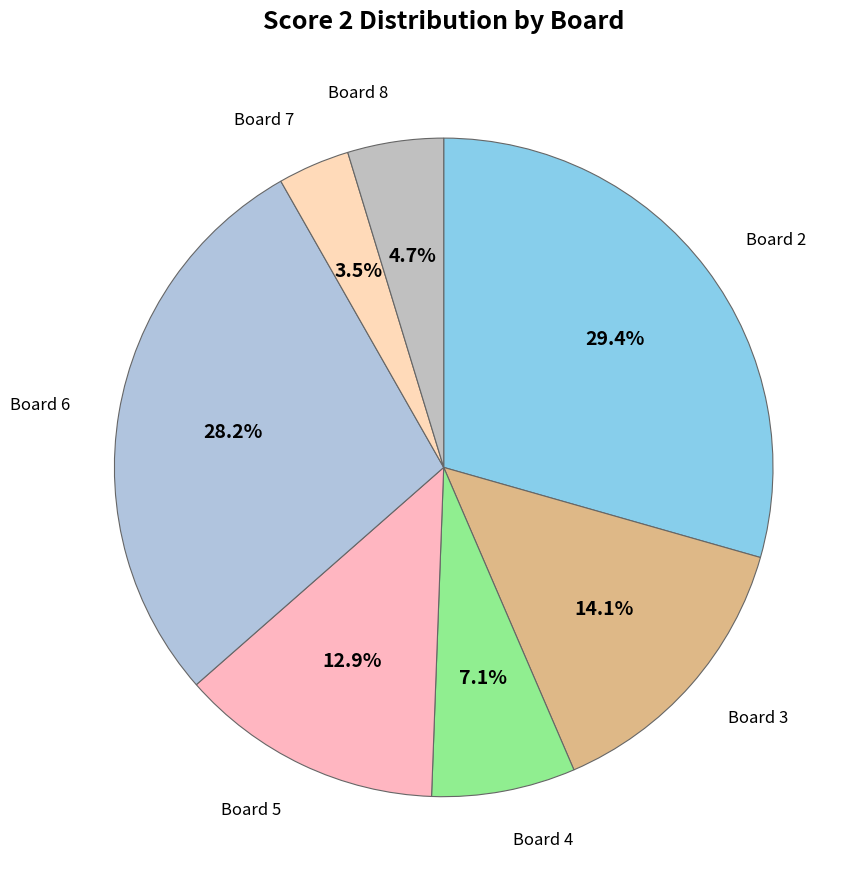

Is it true that Board 6 is 28% of the pie?

True